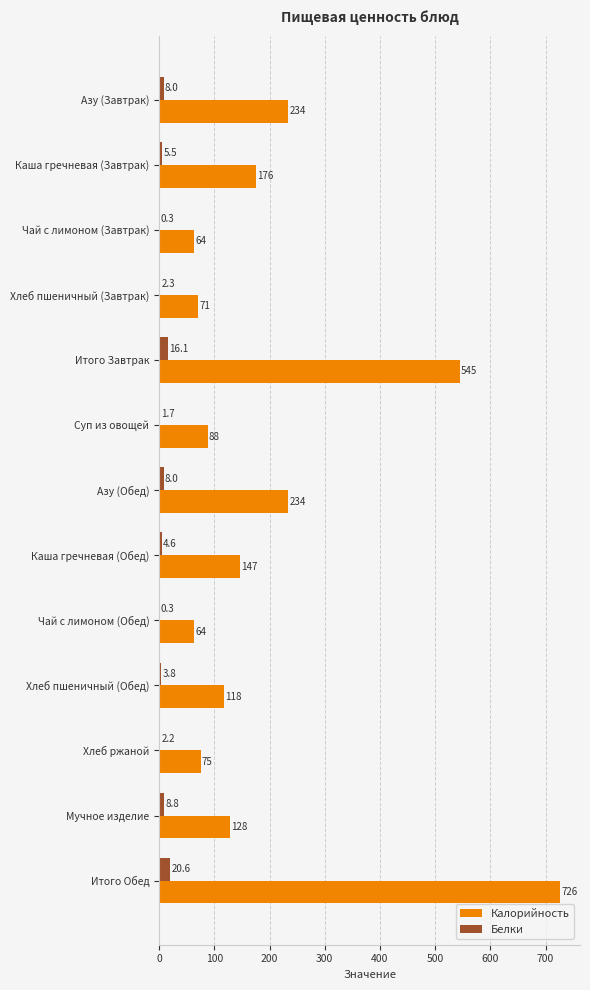

Is it true that Белки equals 5.5 at Каша гречневая (Завтрак)?

True